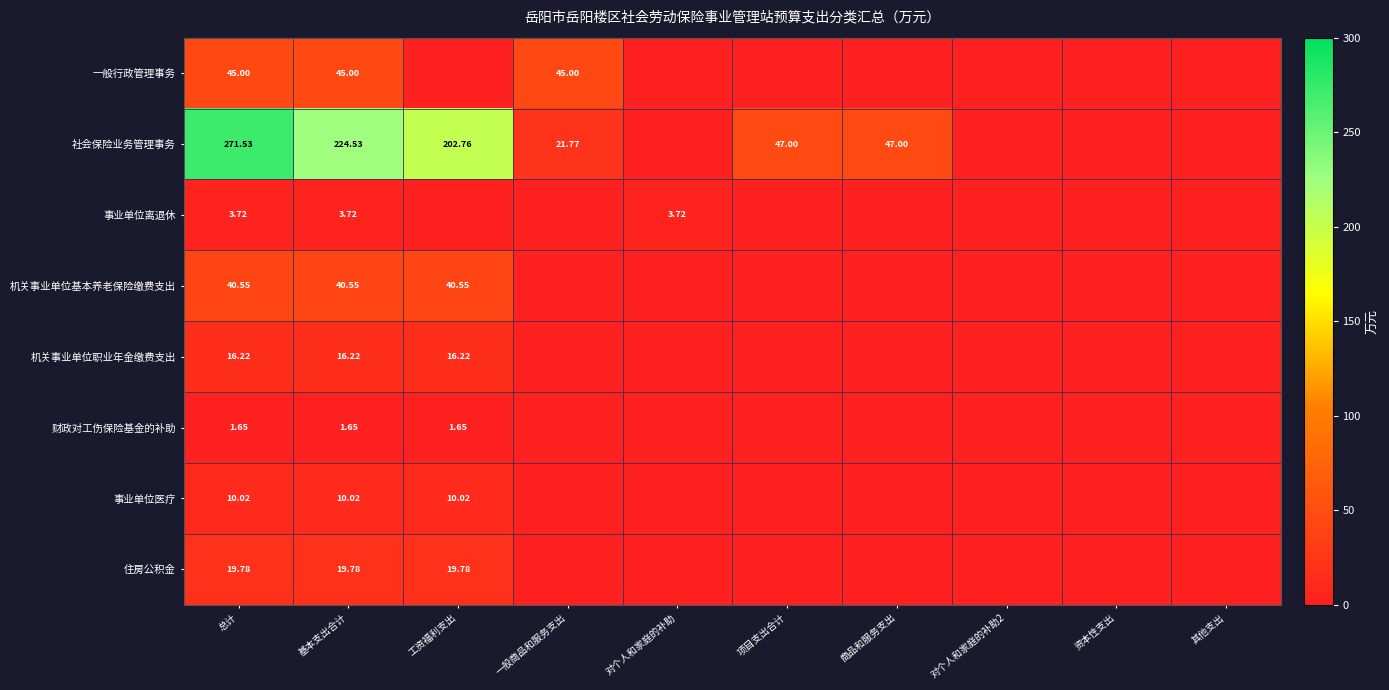

At 基本支出合计, list the series in order from largest to smallest.

社会保险业务管理事务, 一般行政管理事务, 机关事业单位基本养老保险缴费支出, 住房公积金, 机关事业单位职业年金缴费支出, 事业单位医疗, 事业单位离退休, 财政对工伤保险基金的补助